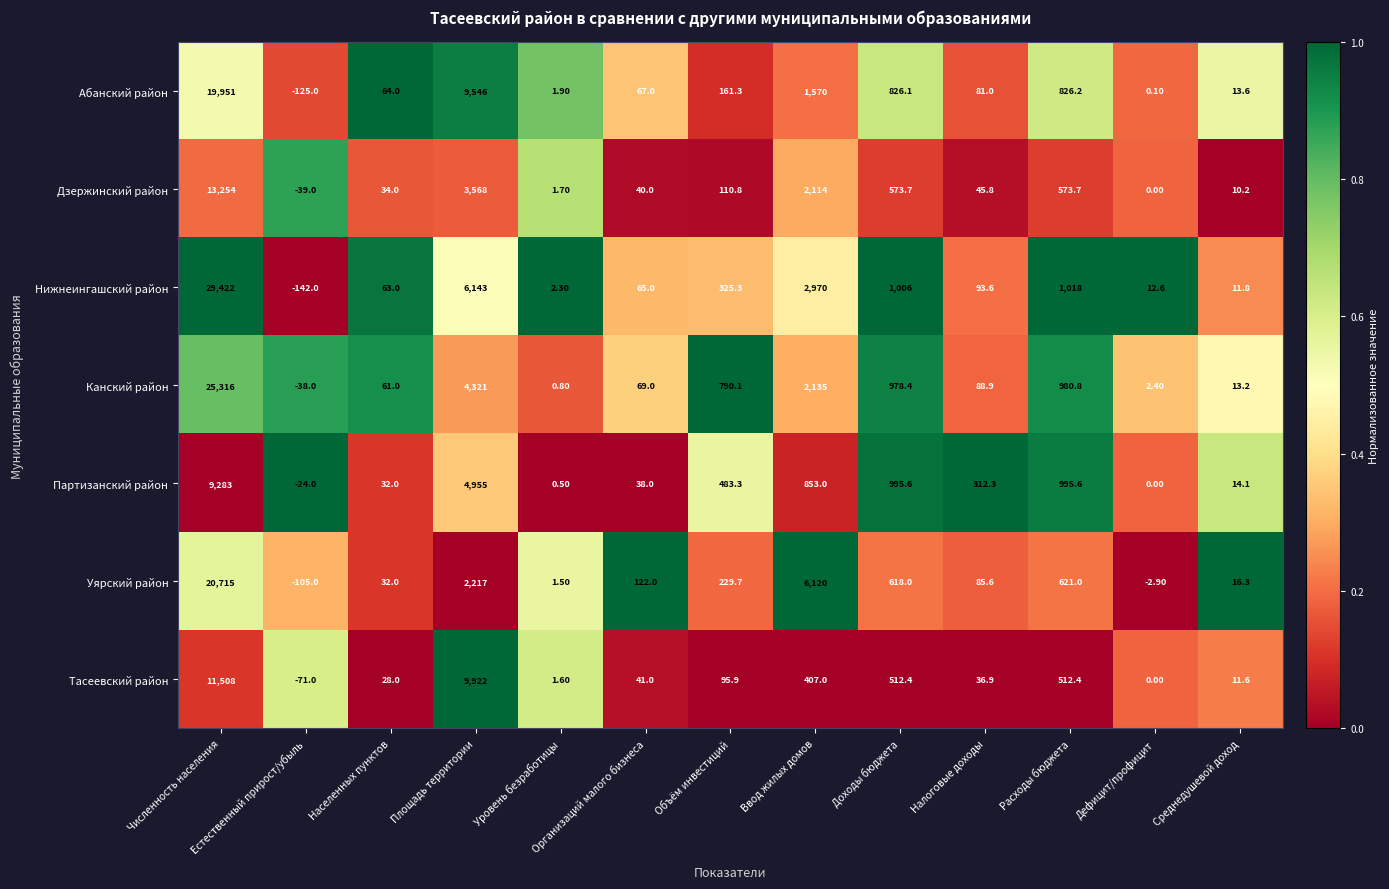

What is the difference between the highest and lowest values at Населенных пунктов?

36.0